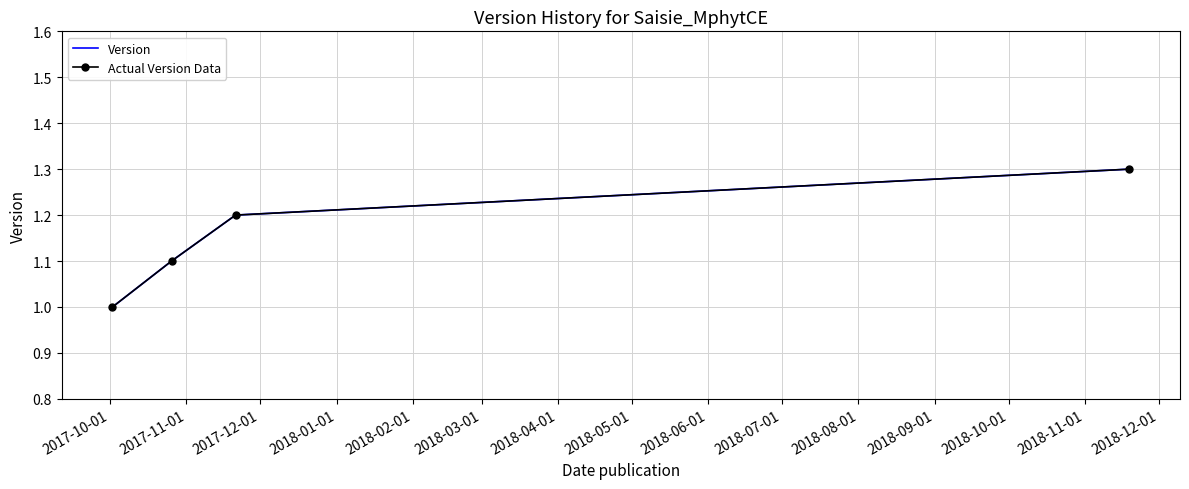

What is the difference between the maximum and minimum values in the Version series?

0.3